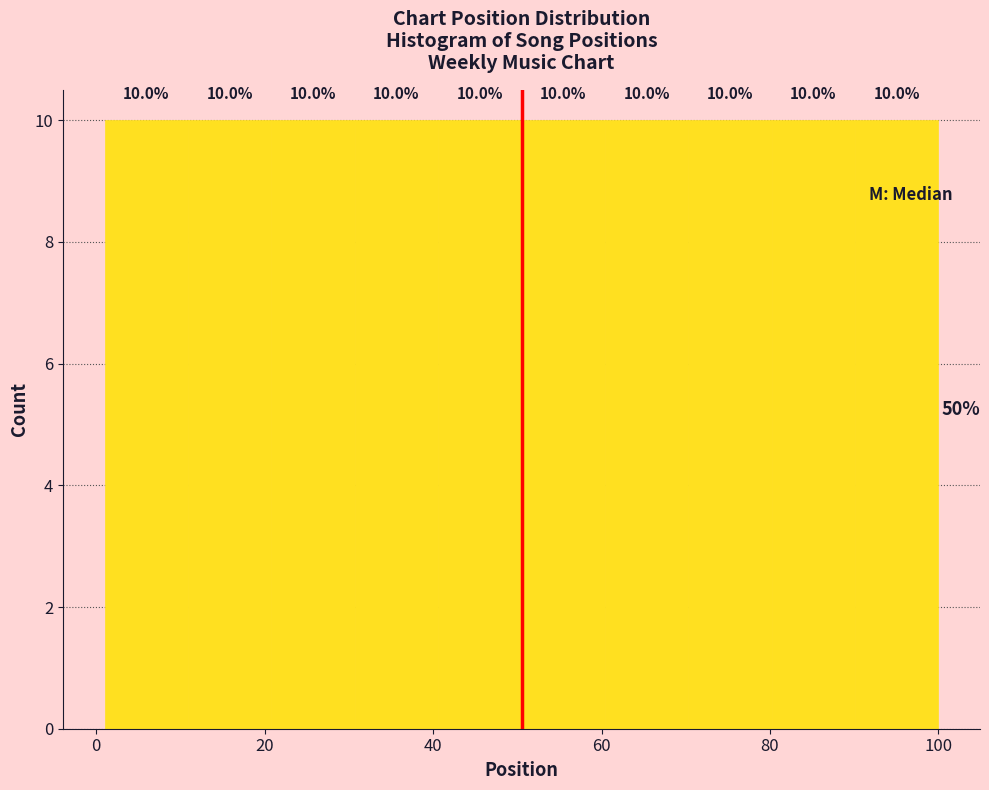

Reading left to right, transcribe this chart: for each bar, give the range it covers on the x-axis and its height. The bar edges are not printed on the chart, so give them approximately, as read against the axis.

2 to 10: 10.0
10 to 20: 10.0
20 to 30: 10.0
30 to 40: 10.0
40 to 50: 10.0
50 to 60: 10.0
60 to 70: 10.0
70 to 80: 10.0
80 to 90: 10.0
90 to 100: 10.0